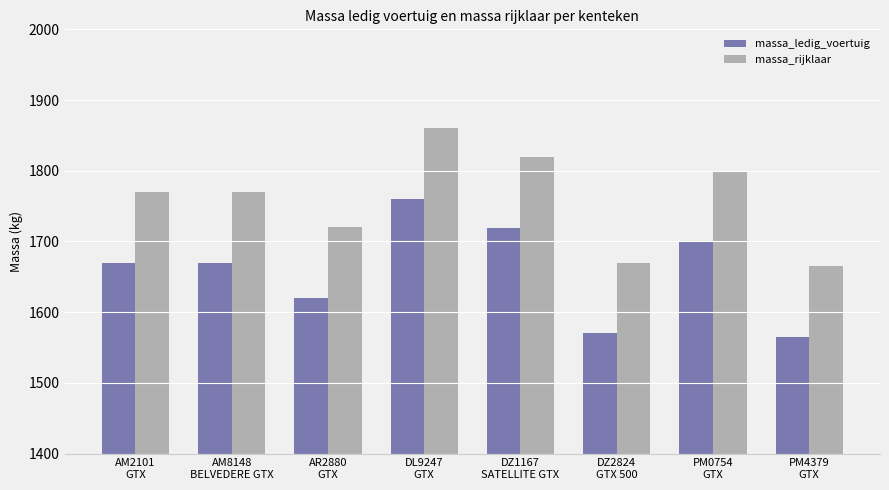

What is the minimum value for massa_ledig_voertuig?

1565